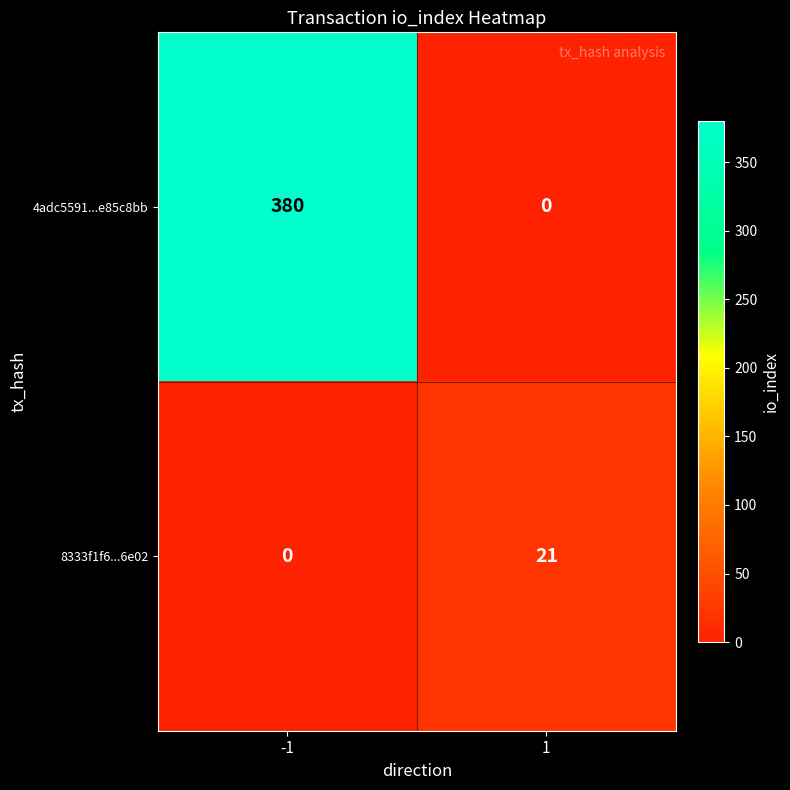

What is the total value across all series at -1?

380